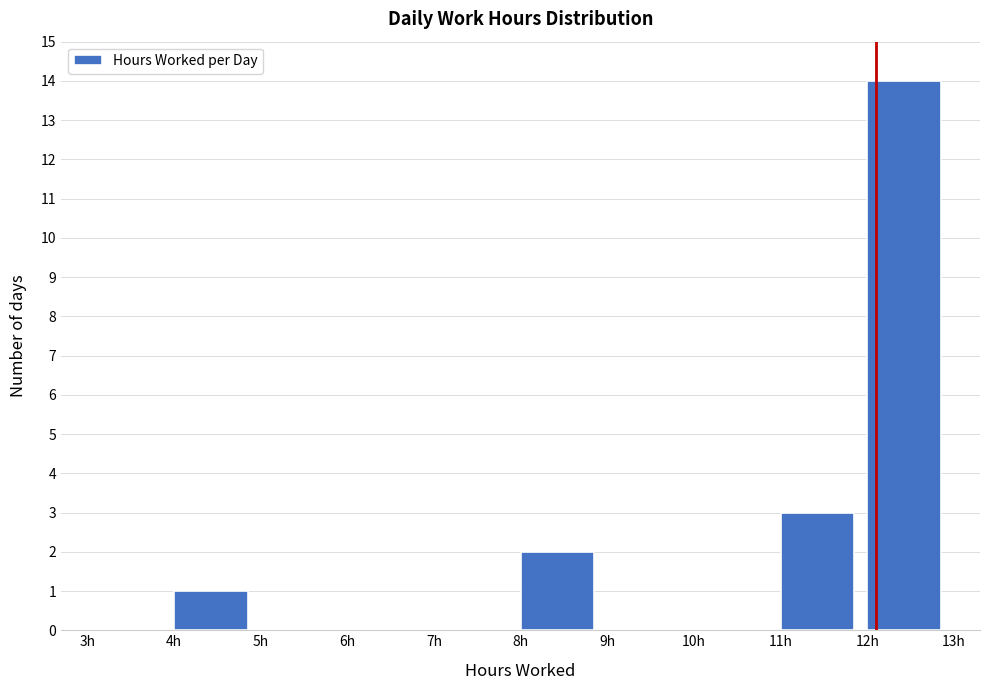

Reading left to right, list every bar in this chart as the range it spans on the x-axis followed by its height. The values are not printed on the chart, so give them approximately, as read against the axis.

3 to 4: 0
4 to 5: 1
5 to 6: 0
6 to 7: 0
7 to 8: 0
8 to 9: 2
9 to 10: 0
10 to 11: 0
11 to 12: 3
12 to 13: 14